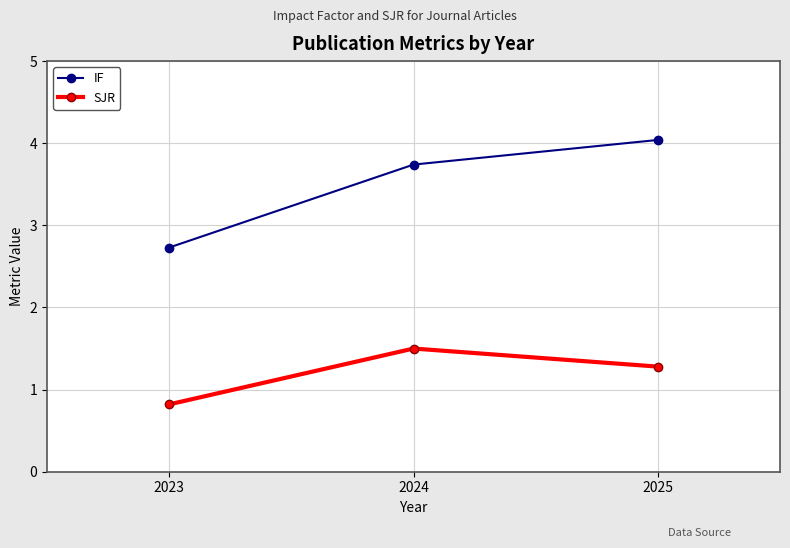

Which series has the largest total across all categories?

IF